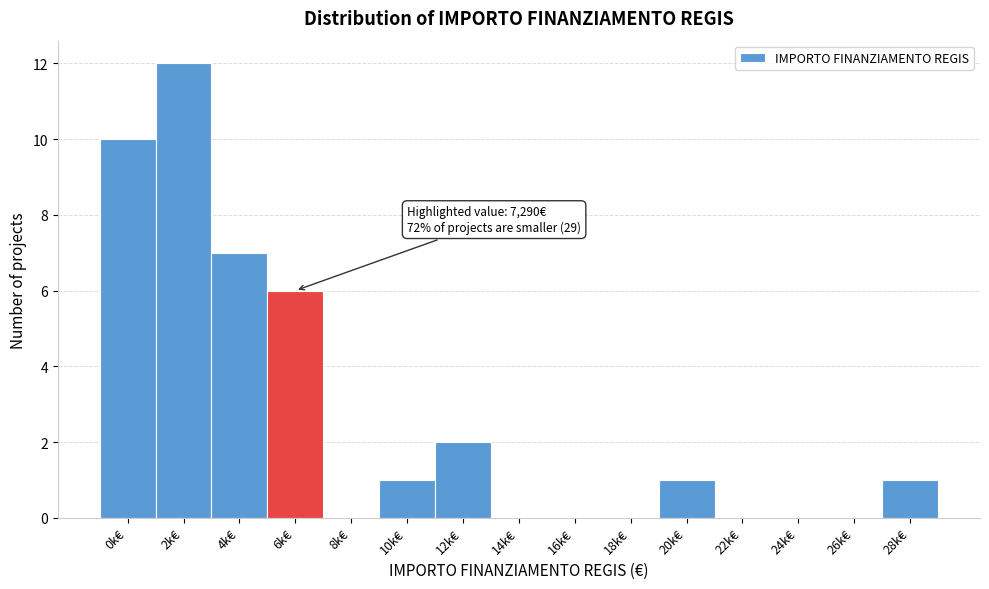

Reading left to right, transcribe all the data shown in this chart.

0k€=10	2k€=12	4k€=7	6k€=6	8k€=0	10k€=1	12k€=2	14k€=0	16k€=0	18k€=0	20k€=1	22k€=0	24k€=0	26k€=0	28k€=1